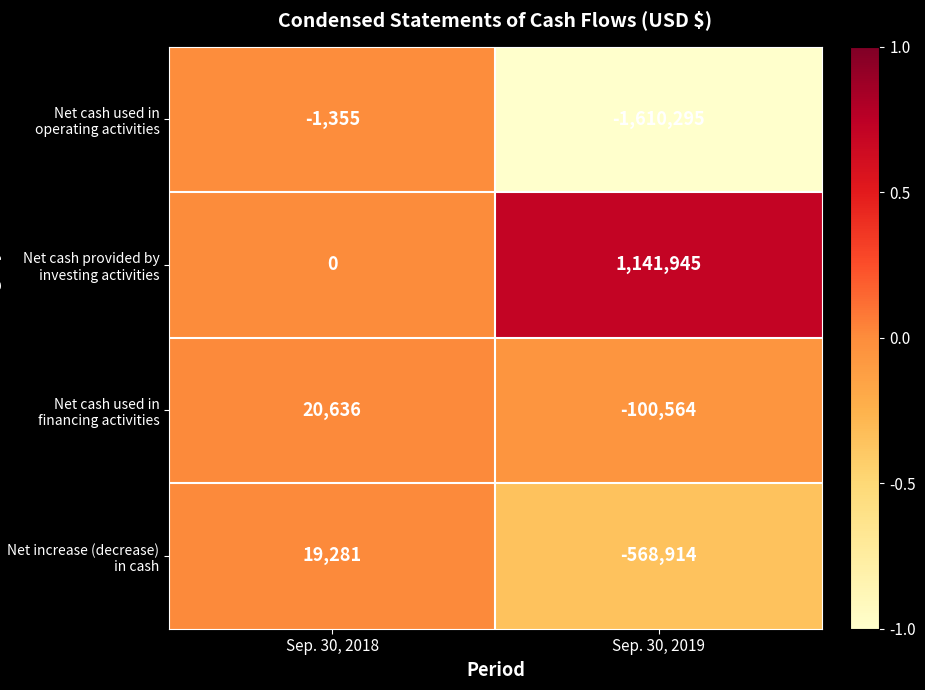

What is the minimum value shown in the chart?

-1610295